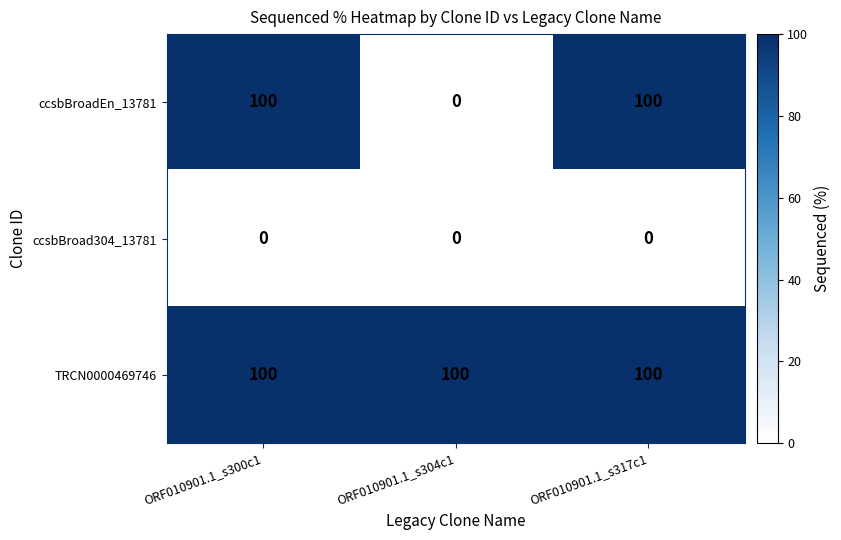

Reading right to left, transcribe all the data shown in this chart.

ccsbBroadEn_13781: ORF010901.1_s317c1=100	ORF010901.1_s304c1=0	ORF010901.1_s300c1=100
ccsbBroad304_13781: ORF010901.1_s317c1=0	ORF010901.1_s304c1=0	ORF010901.1_s300c1=0
TRCN0000469746: ORF010901.1_s317c1=100	ORF010901.1_s304c1=100	ORF010901.1_s300c1=100